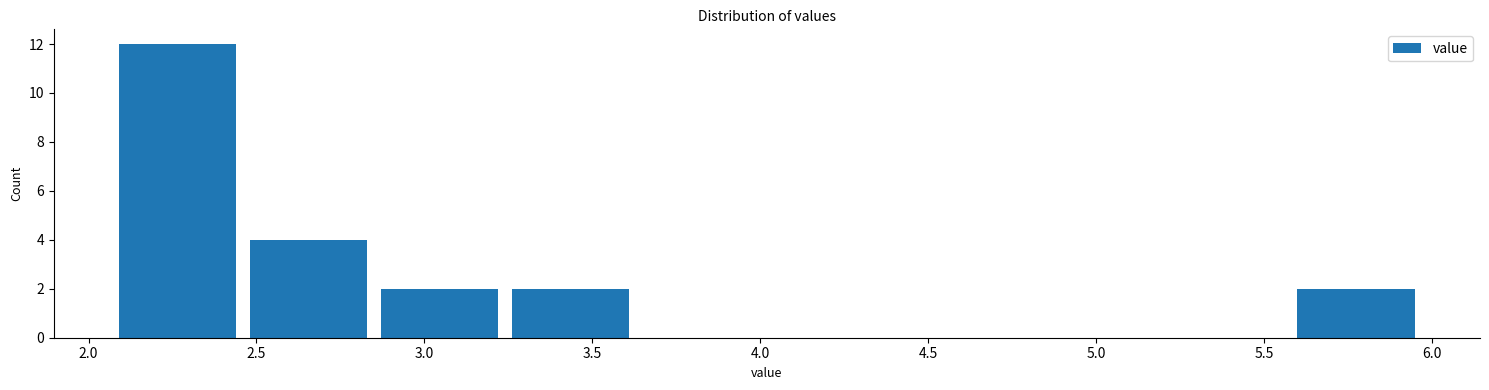

How tall is the bar that spans 2.85 to 3.24 on the x-axis? Neither the bar edges nor the heights are printed on the chart, so give them approximately, as read against the axes.

2